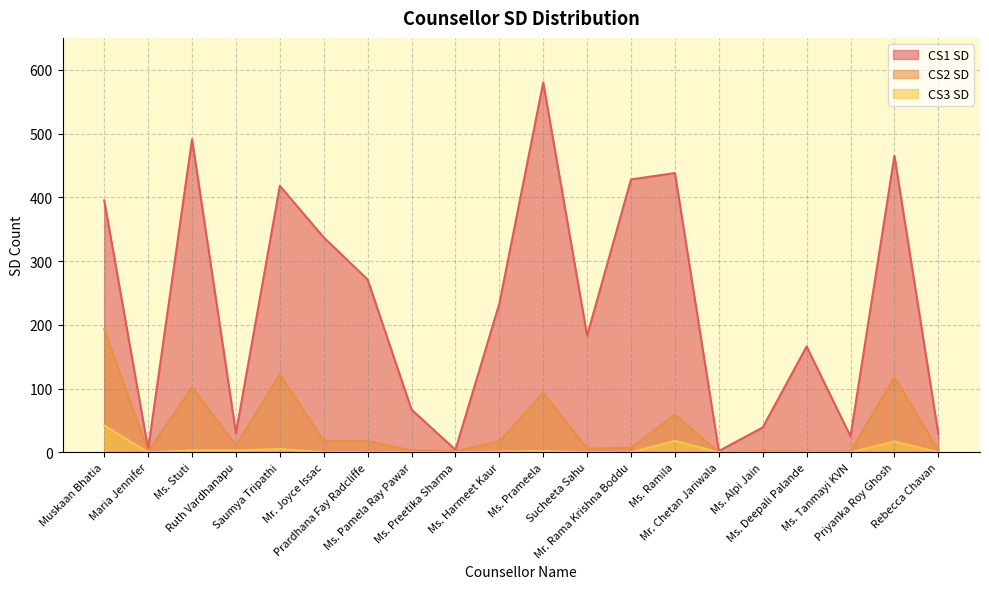

At which category is the sum across all series the highest?

Ms. Prameela